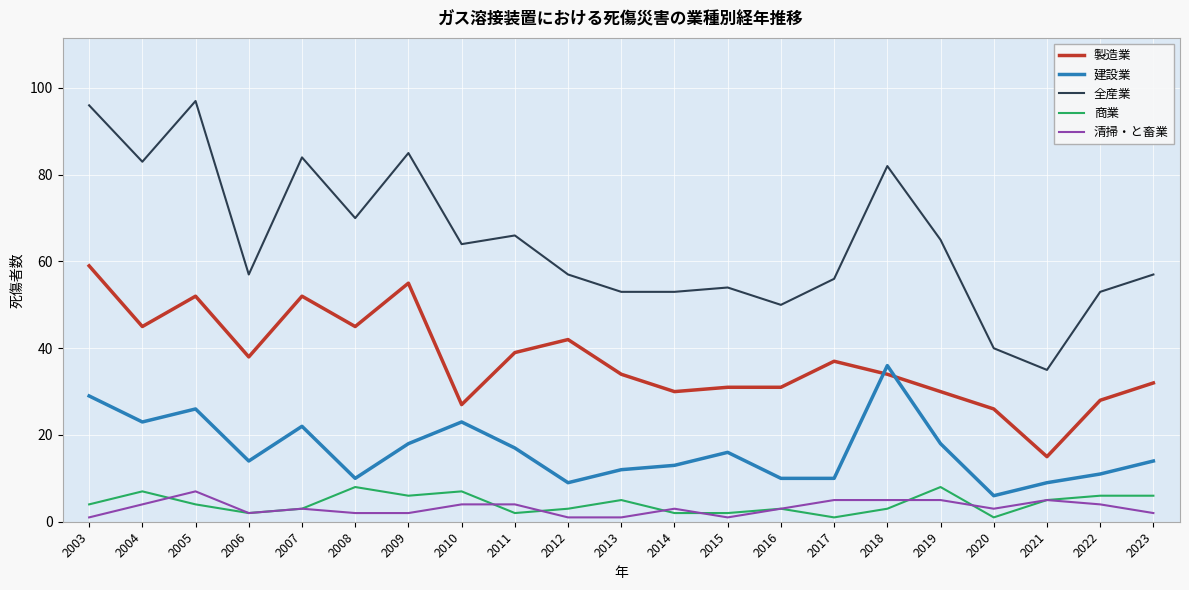

True or false: 建設業 and 全産業 intersect in this chart.

False